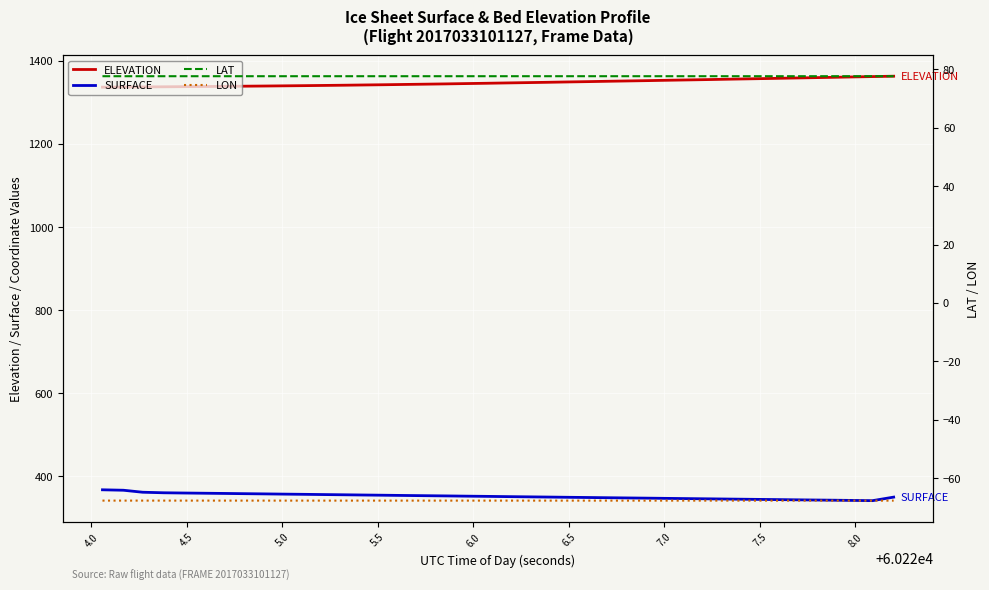

How many series are shown in this chart?

4